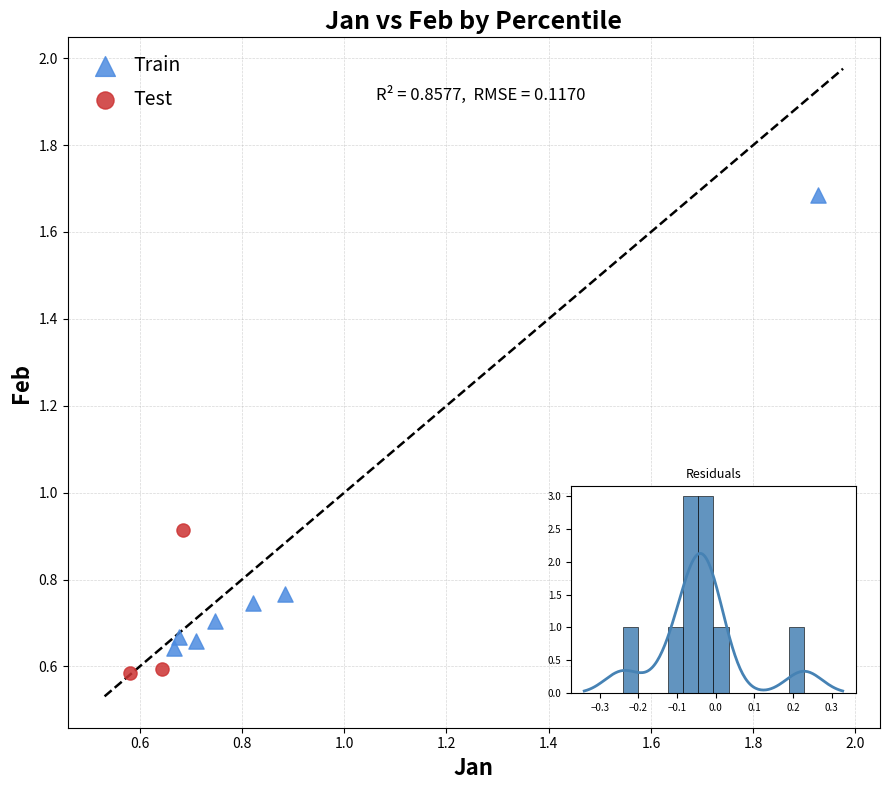

Which series reaches the maximum Y coordinate?

Train